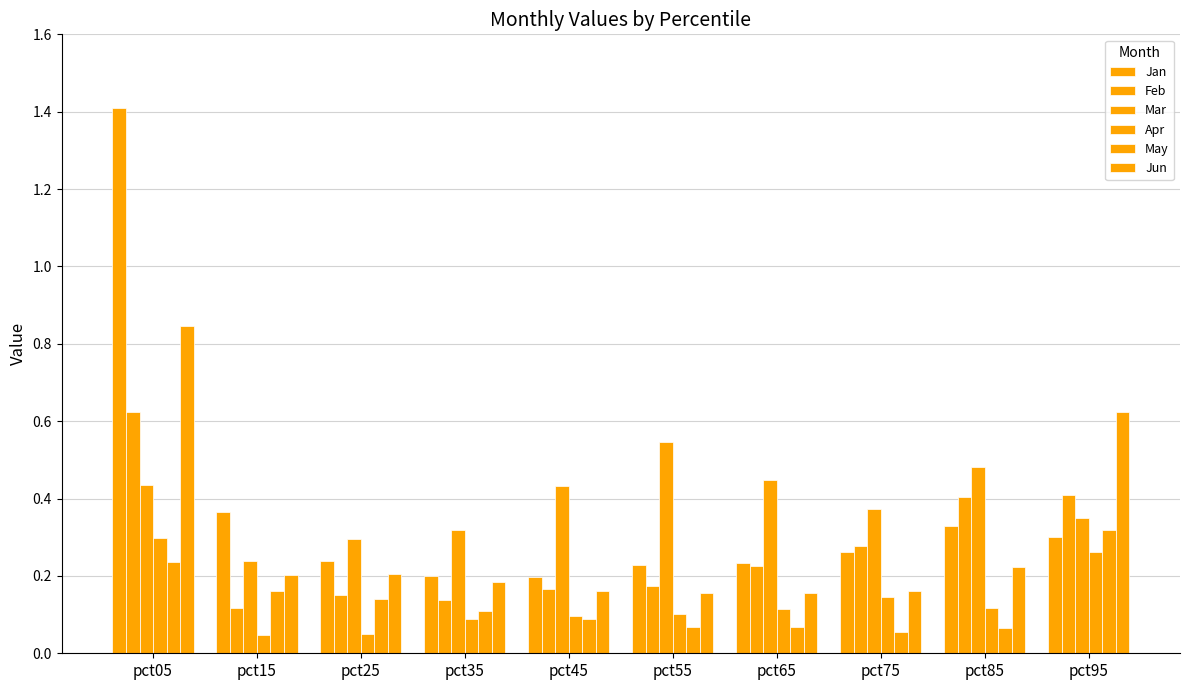

Between pct35 and pct65, which is larger?

pct65